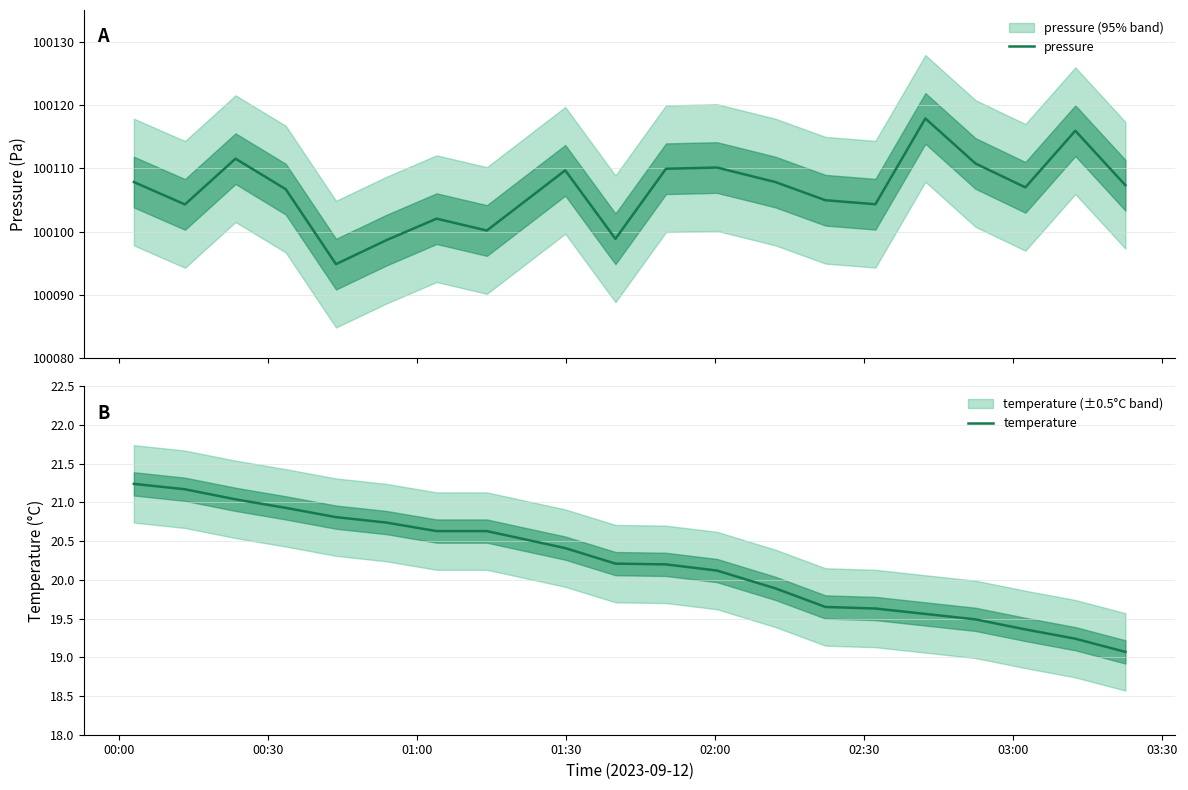

What is the highest value of the pressure series?

100117.9